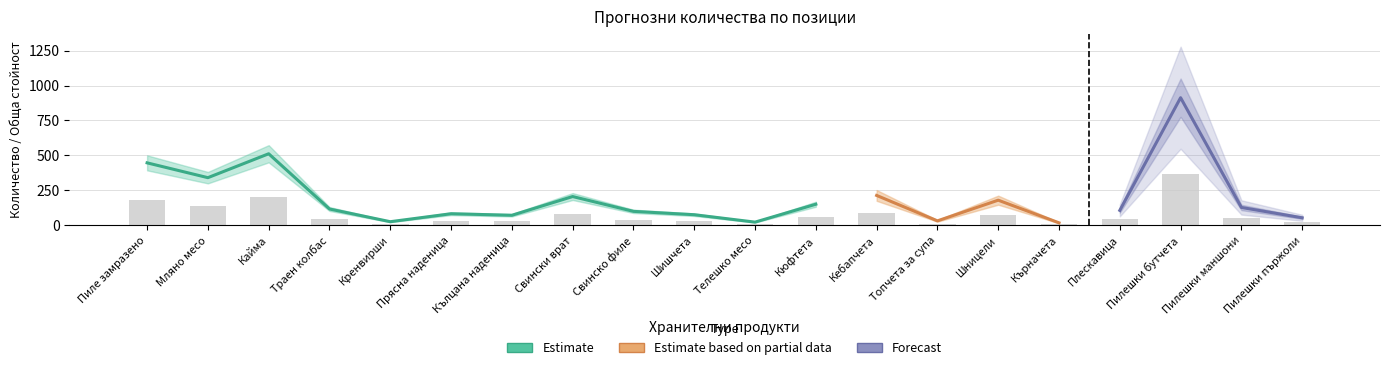

Reading left to right, transcribe all the data shown in this chart.

Пиле замразено=178.8	Мляно месо=136.4	Кайма=204.8	Траен колбас=46.8	Кренвирши=10.4	Прясна наденица=33.2	Кълцана наденица=28.8	Свински врат=82.4	Свинско филе=40.0	Шишчета=30.4	Телешко месо=9.2	Кюфтета=60.4	Кебапчета=85.6	Топчета за супа=12.8	Шницели=72.0	Кърначета=7.2	Плескавица=42.8	Пилешки бутчета=365.2	Пилешки маншони=51.2	Пилешки пържоли=21.6